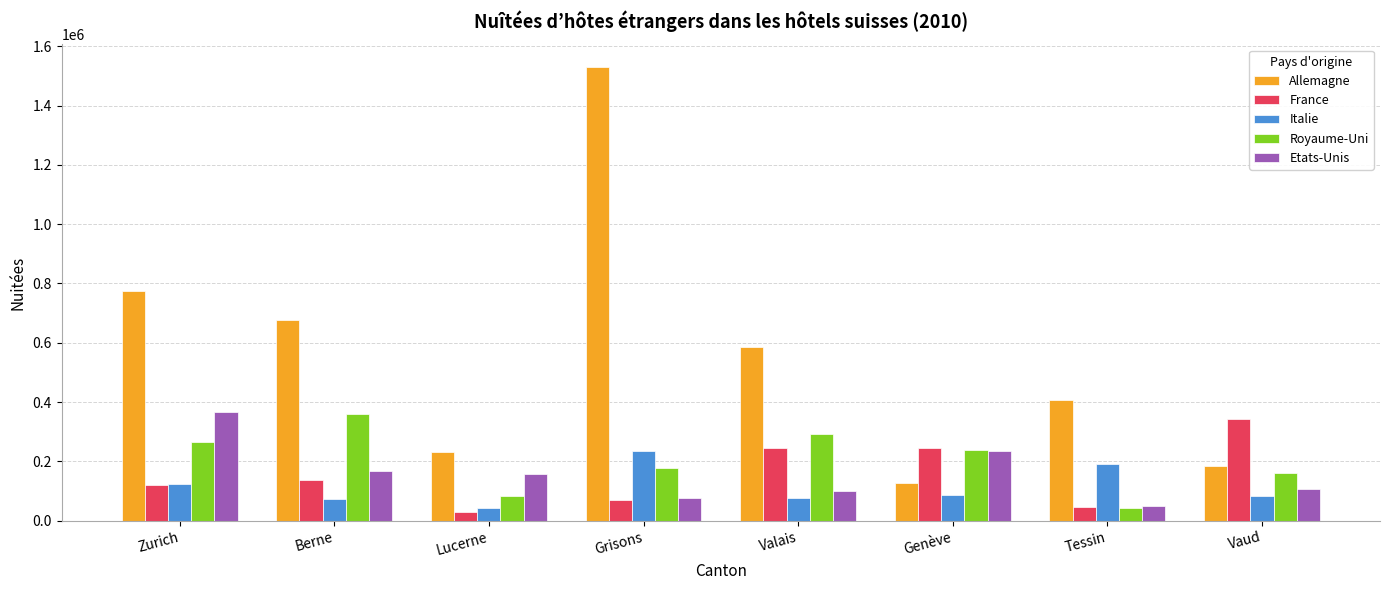

What is the difference between the maximum and minimum values in the Royaume-Uni series?

318522